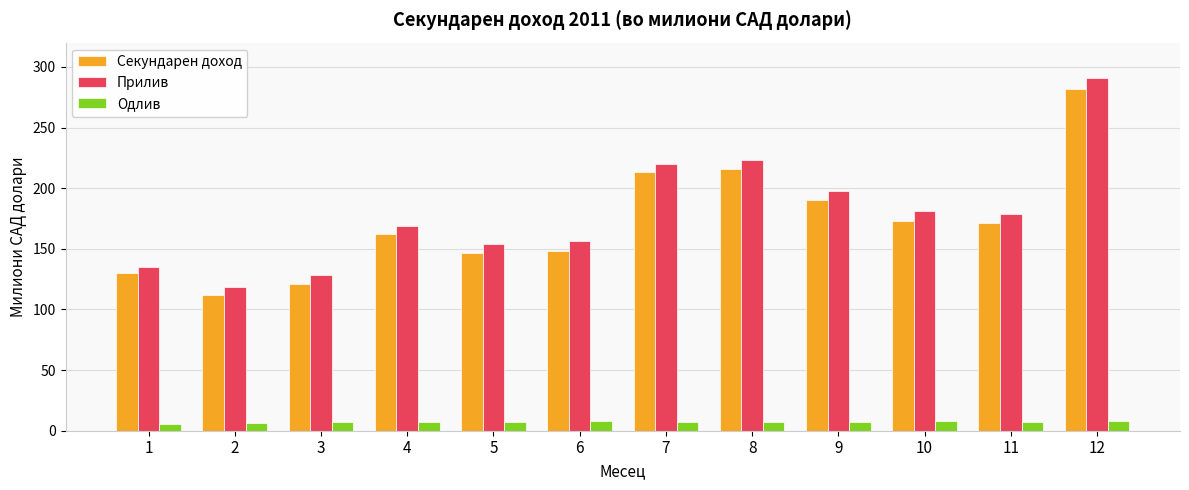

What is the sum of the Прилив values at 6 and 9?

354.3